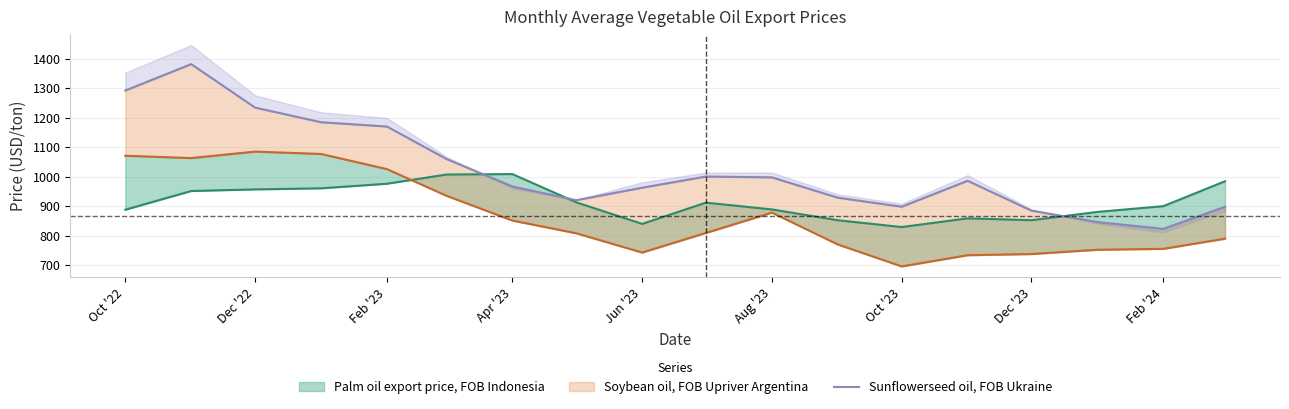

Count the number of categories in the chart.

18